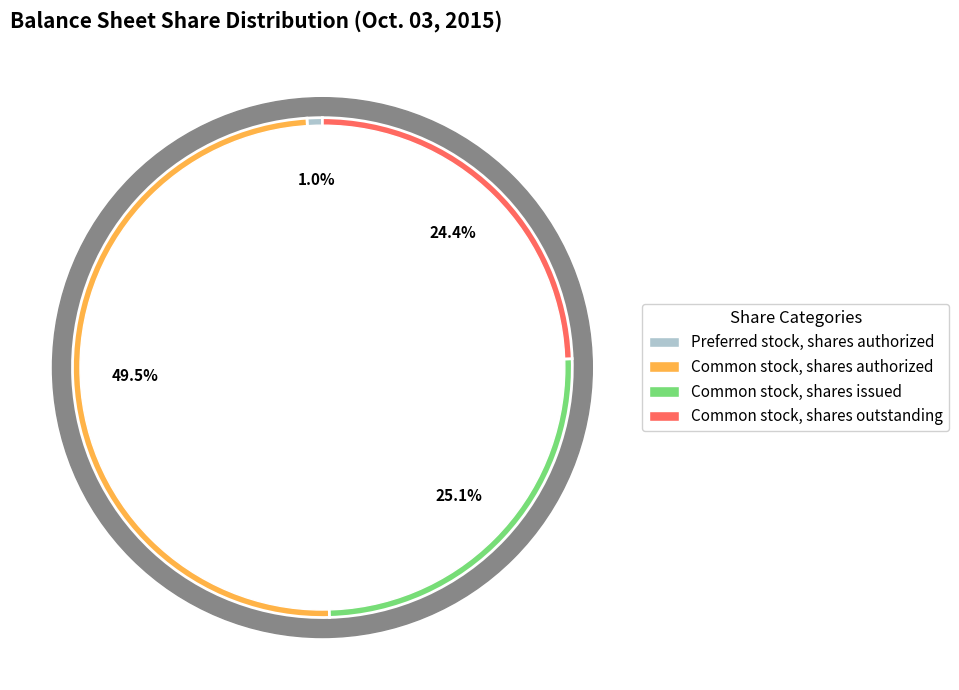

What percentage do Preferred stock, shares authorized and Common stock, shares issued together represent?

26.1%